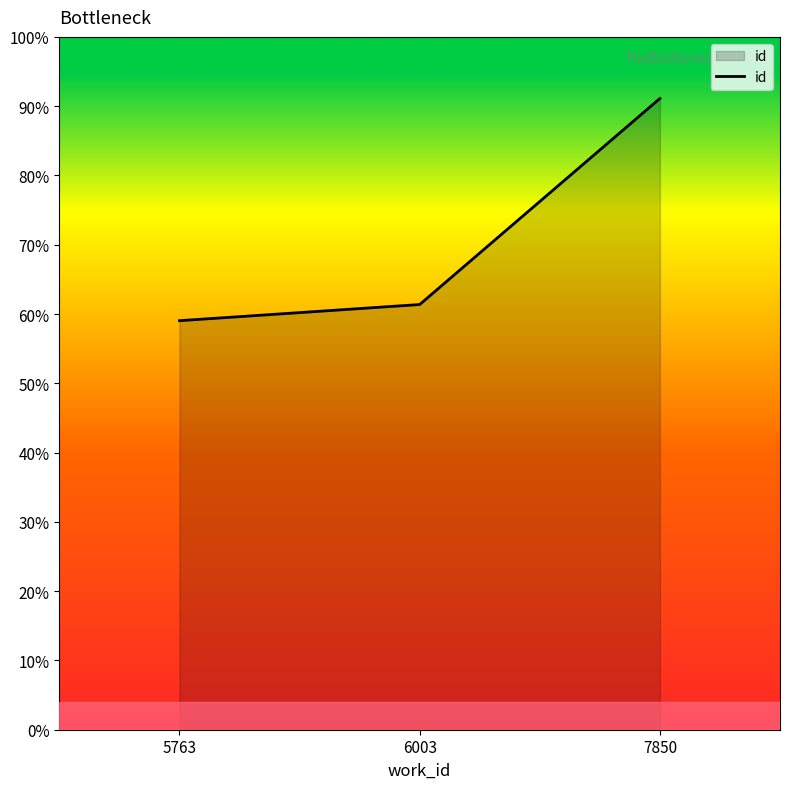

Does the chart display data point markers on the line(s)?

No